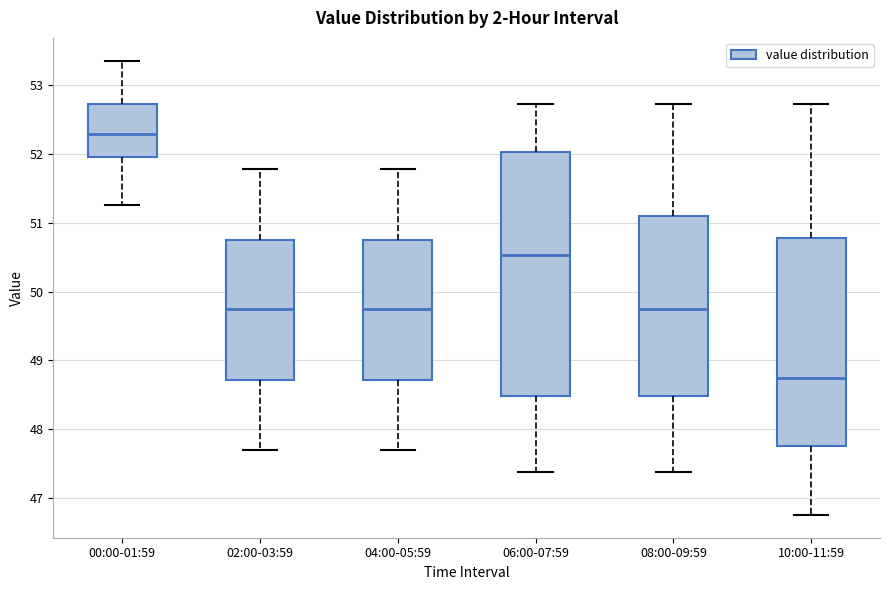

Reading left to right, read every box against the y-axis: the position of its median line, the range the box covers, and the ends of its whiskers. The values are not printed on the chart, so give them approximately, as read against the axis.

00:00-01:59: median 52.3, box 52.0 to 52.7, whiskers 51.3 to 53.4
02:00-03:59: median 49.7, box 48.7 to 50.8, whiskers 47.7 to 51.8
04:00-05:59: median 49.7, box 48.7 to 50.8, whiskers 47.7 to 51.8
06:00-07:59: median 50.5, box 48.5 to 52.0, whiskers 47.4 to 52.7
08:00-09:59: median 49.7, box 48.5 to 51.1, whiskers 47.4 to 52.7
10:00-11:59: median 48.7, box 47.7 to 50.8, whiskers 46.8 to 52.7